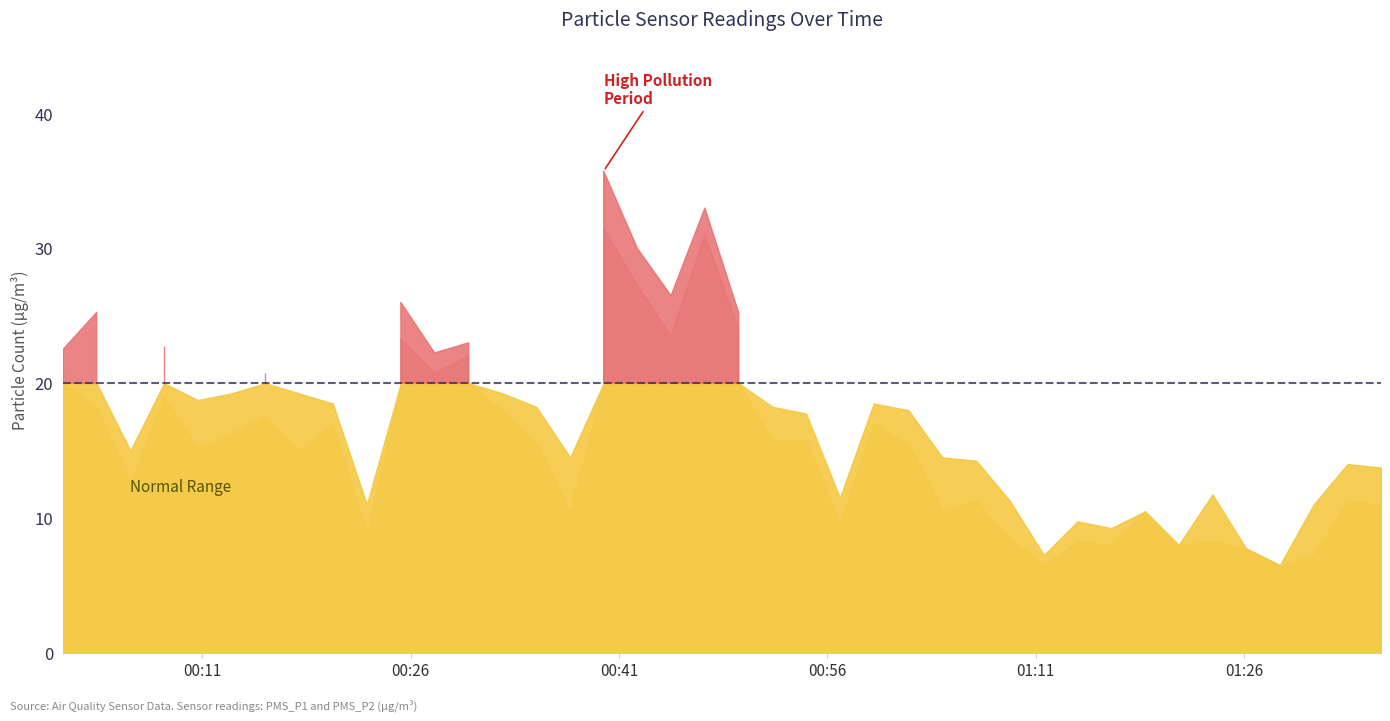

True or false: PMS_P1 and PMS_P2 cross at least once.

False